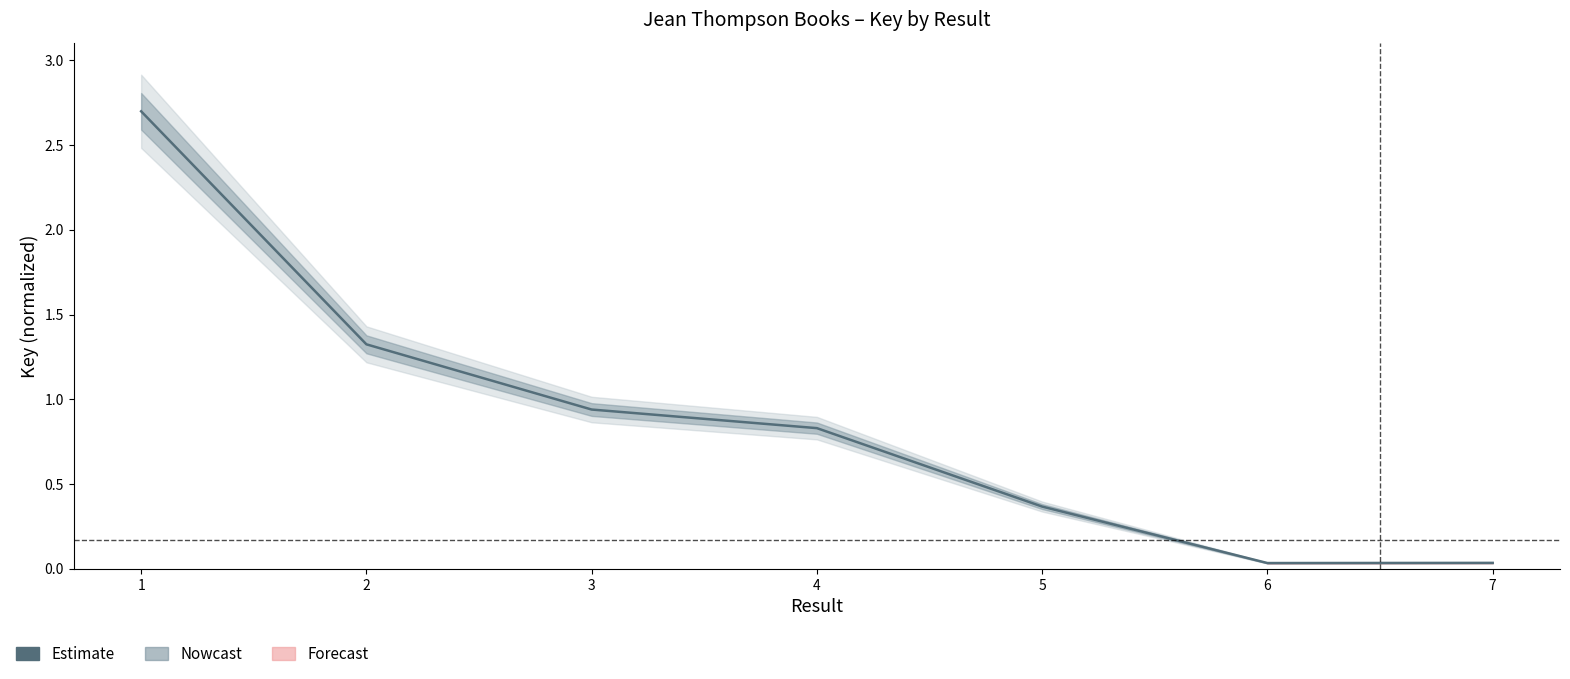

How many lines are shown in the chart?

1